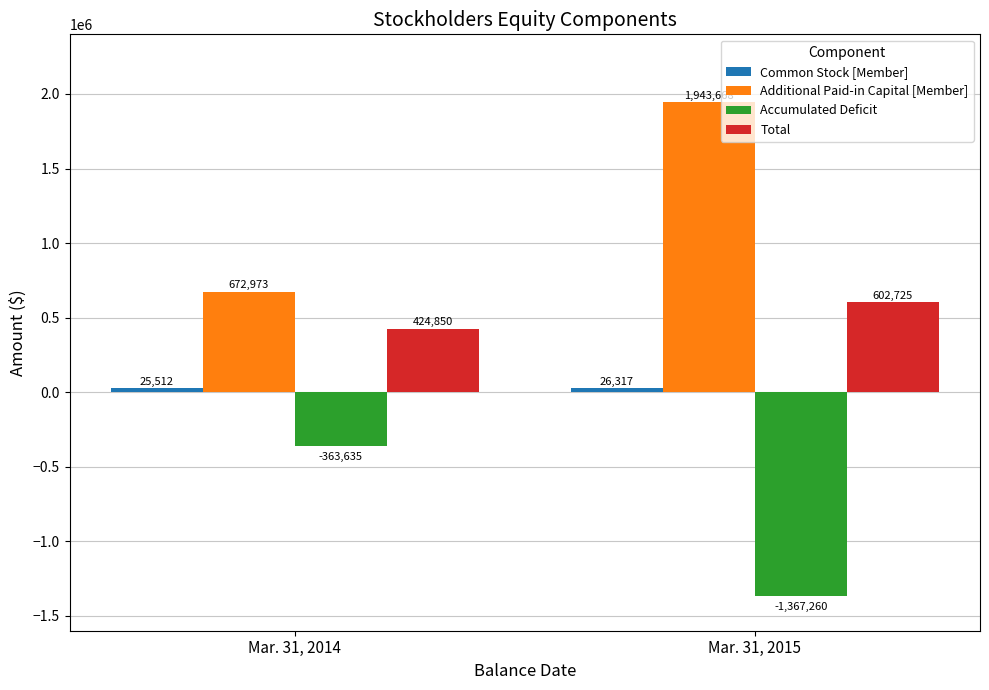

What is the lowest value of the Accumulated Deficit series?

-1367260